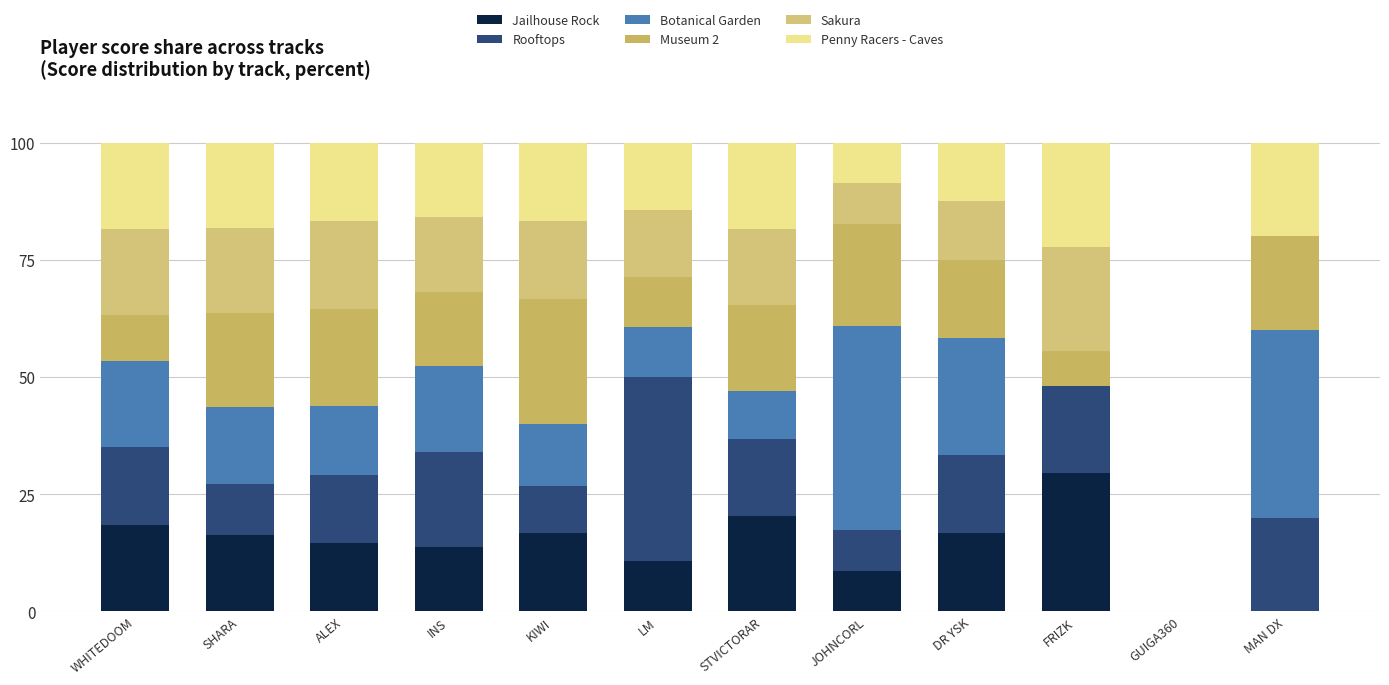

How many data points in Jailhouse Rock are above 16?

6